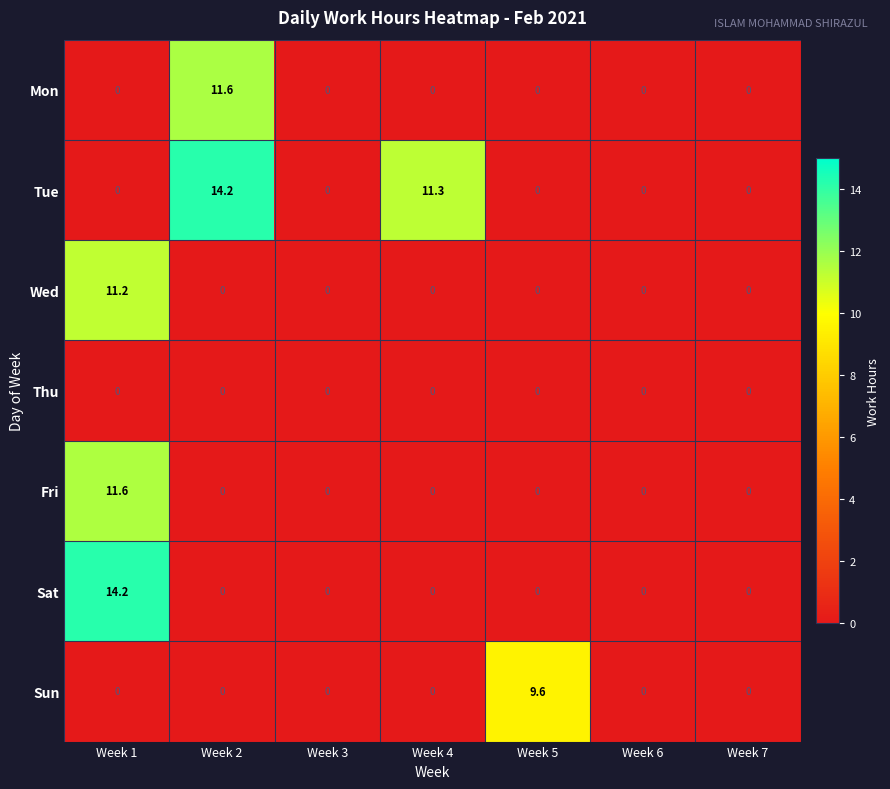

At which category is the sum across all series the highest?

Week 1